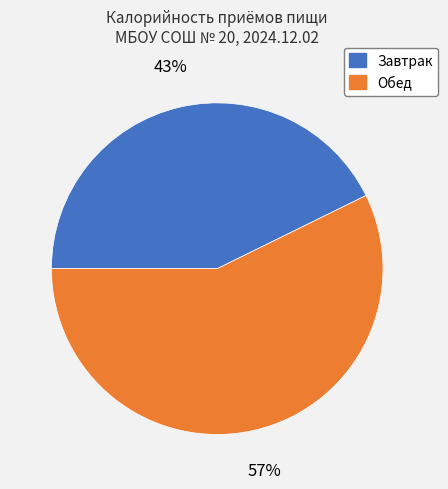

To the nearest percent, what percentage of the pie is Завтрак?

43%